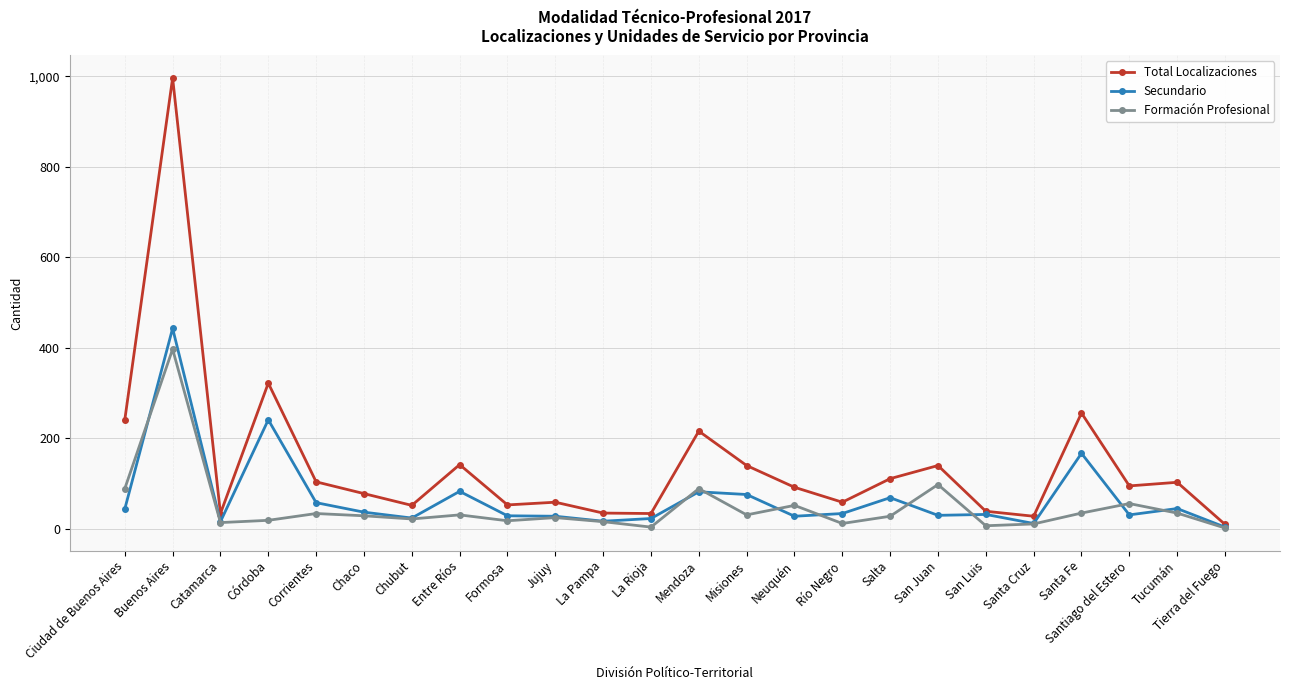

What position from the right is Tierra del Fuego?

1